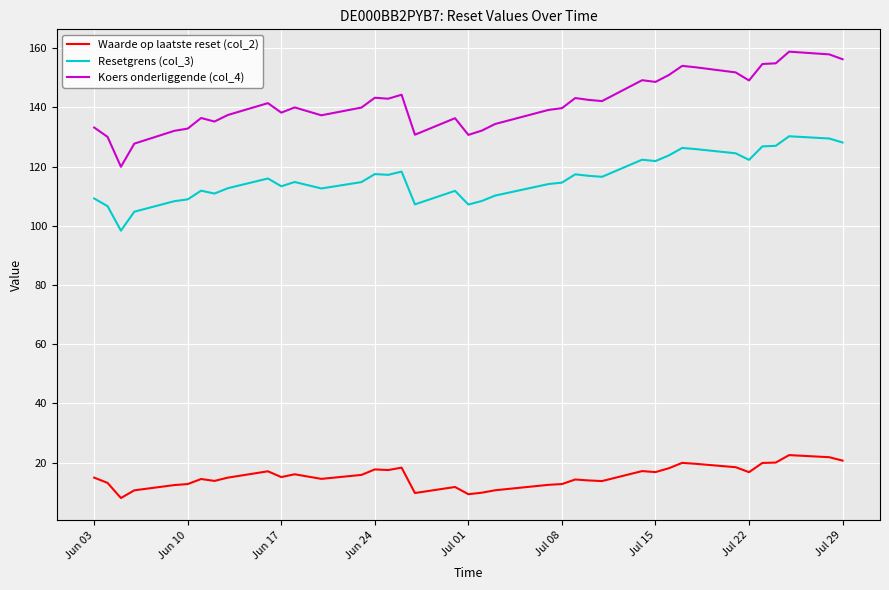

List the series in order of their peak value, lowest first.

Waarde op laatste reset (col_2), Resetgrens (col_3), Koers onderliggende (col_4)